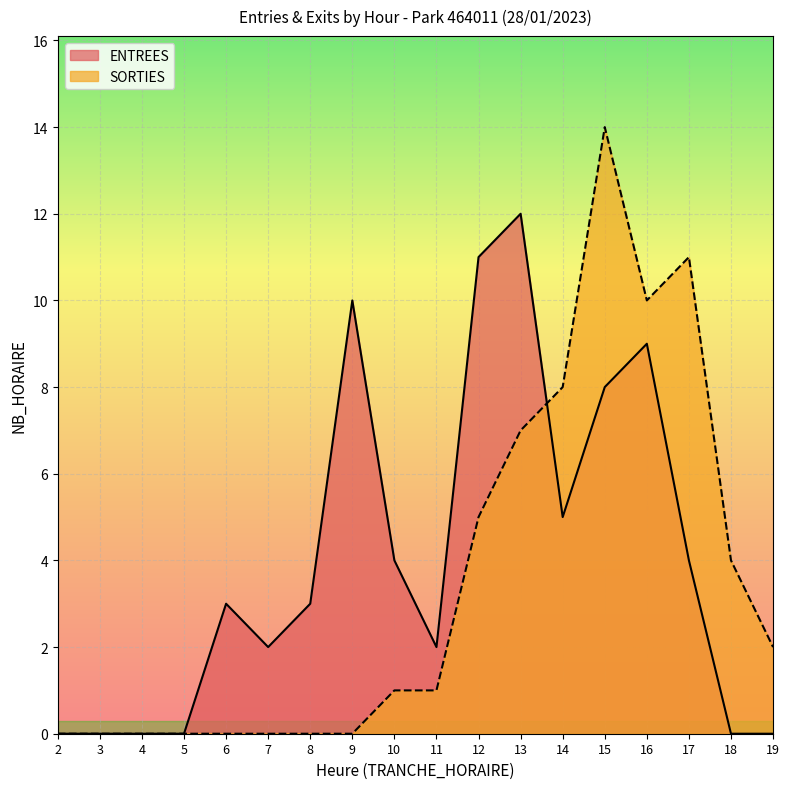

True or false: ENTREES has a value of 19 at 12.

False